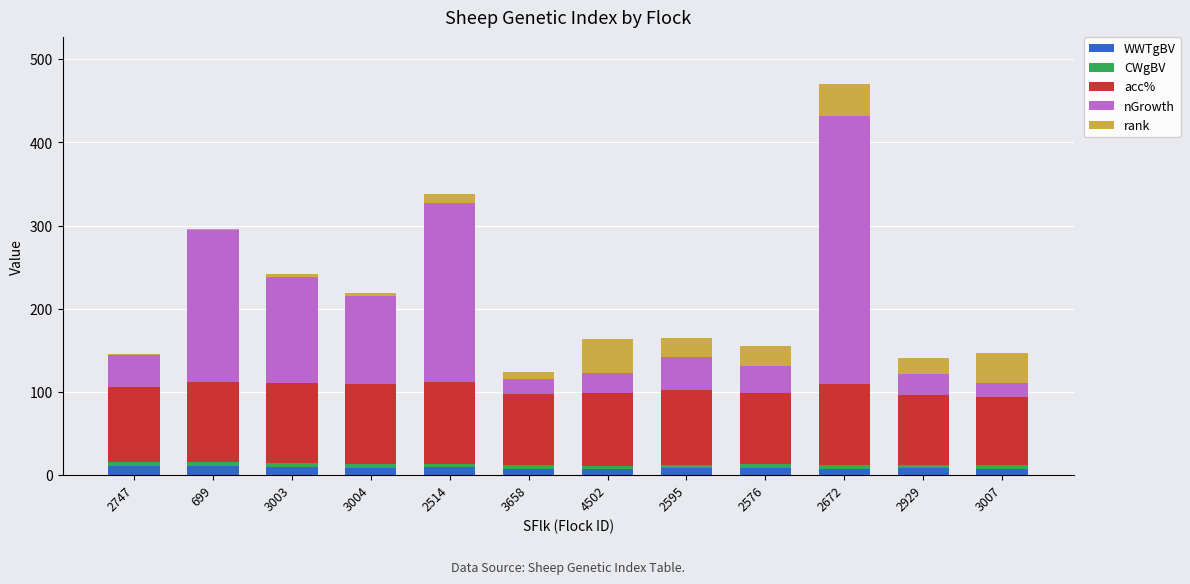

At which category is the sum across all series the highest?

2672